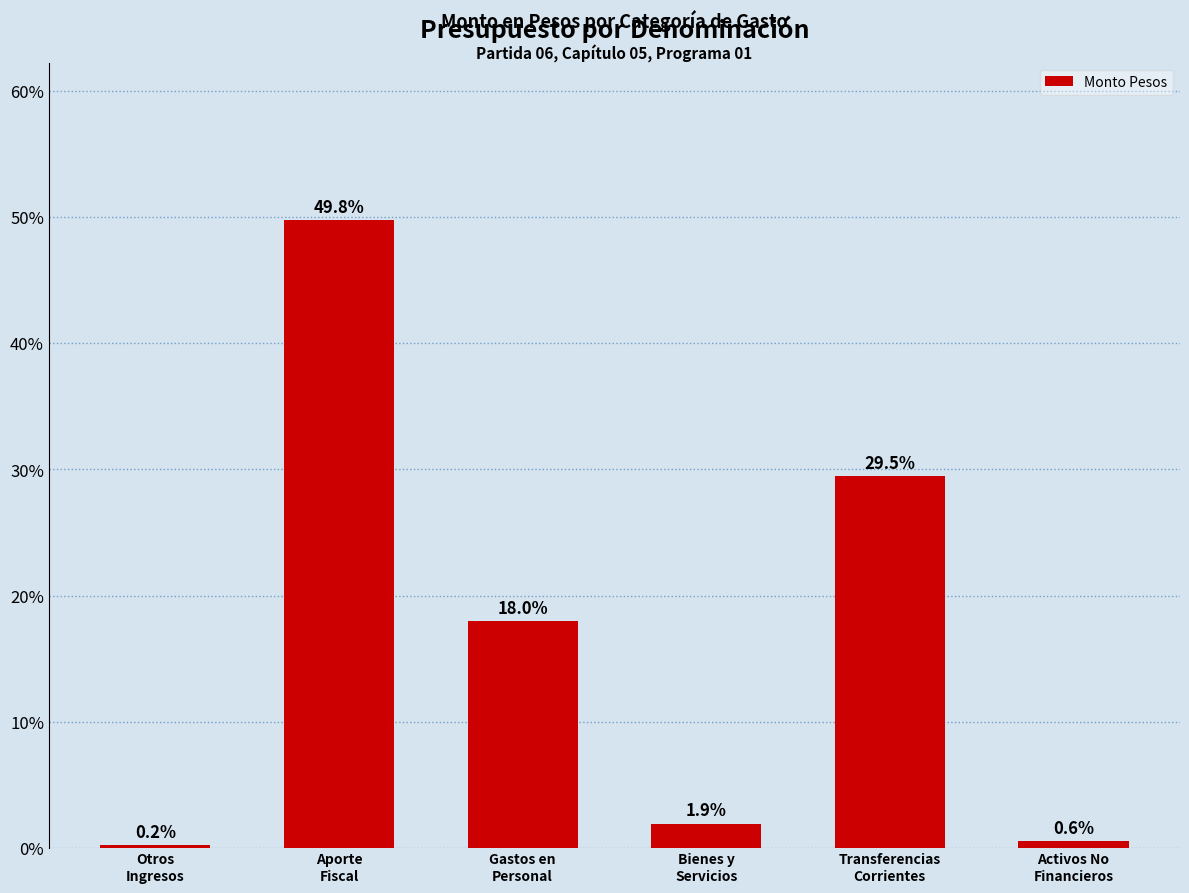

Reading left to right, extract all data points from this chart.

Otros
Ingresos=0.2	Aporte
Fiscal=49.8	Gastos en
Personal=18.0	Bienes y
Servicios=1.9	Transferencias
Corrientes=29.5	Activos No
Financieros=0.6